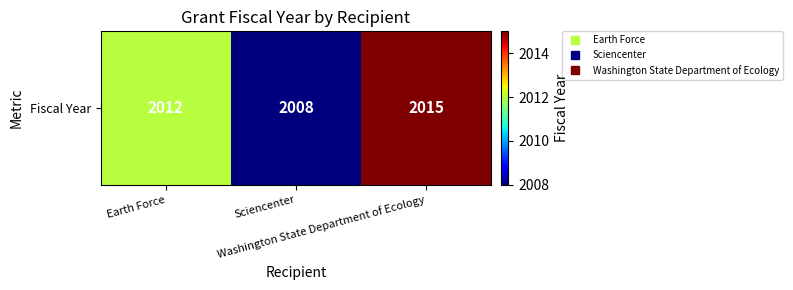

Reading right to left, what are all the values shown in this chart?

Washington State Department of Ecology=2015	Sciencenter=2008	Earth Force=2012